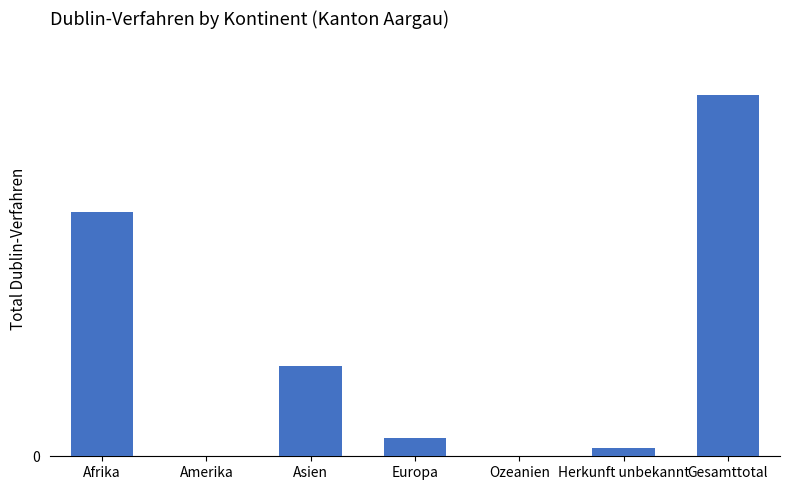

What is the change in value from Herkunft unbekannt to Gesamttotal?

+886